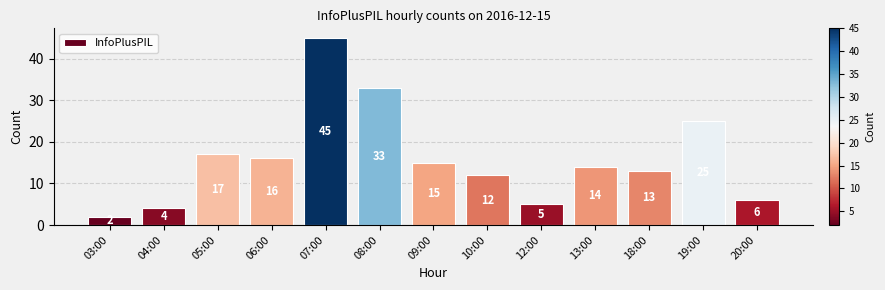

Where is the data nearest to the value 23?

19:00